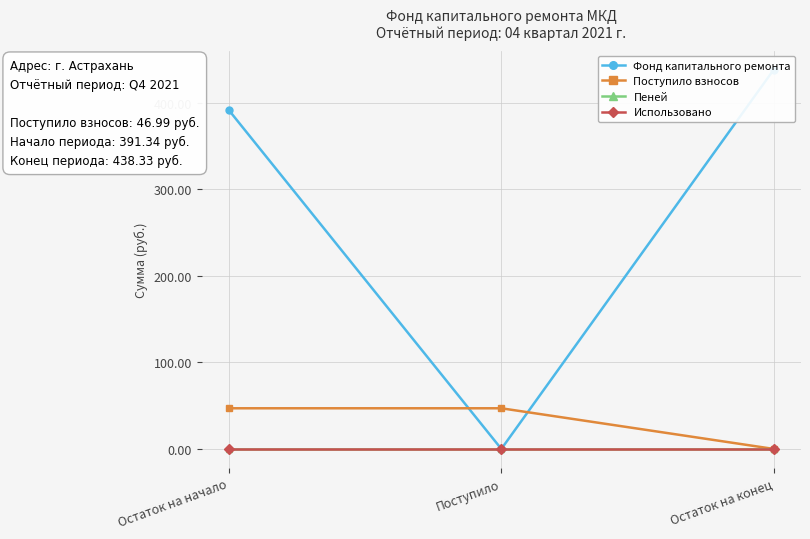

List the series in order of their peak value, highest first.

Фонд капитального ремонта, Поступило взносов, Пеней, Использовано